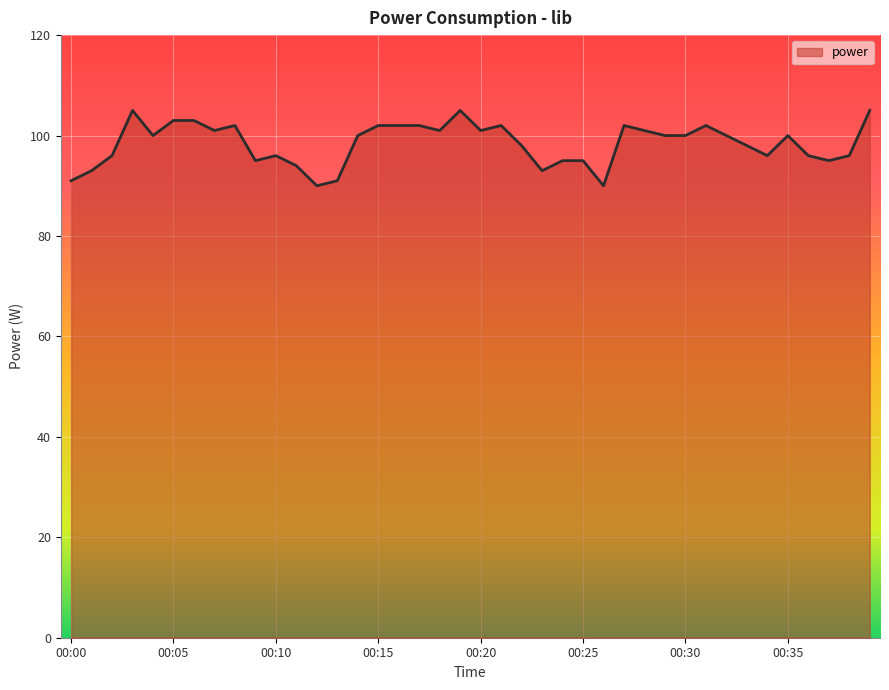

What is the sum of all values?

3937